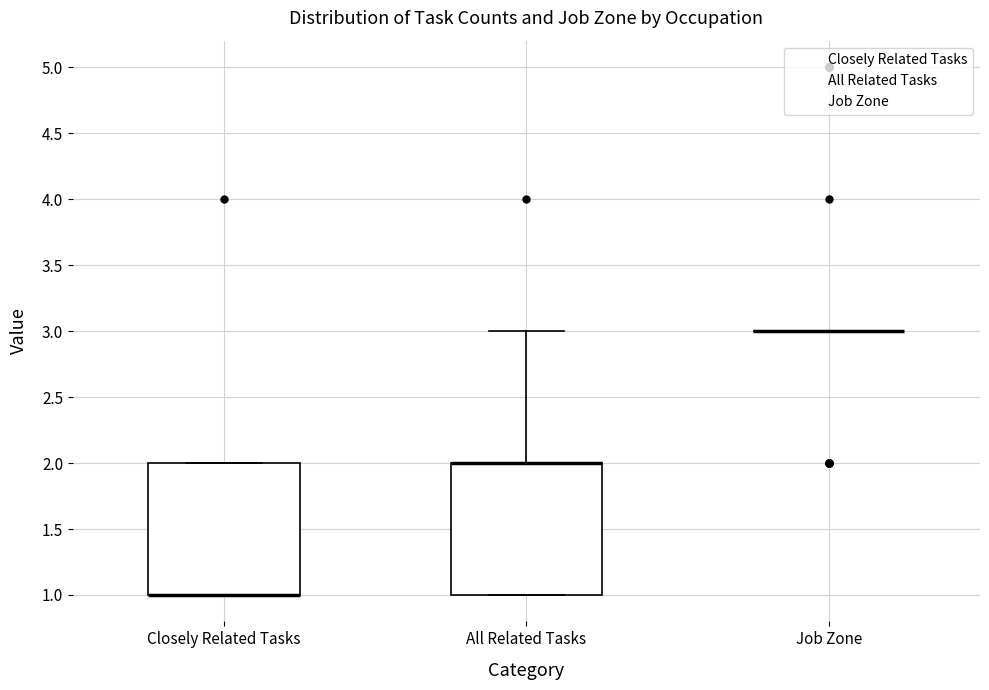

Reading left to right, read every box against the y-axis: the position of its median line, the range the box covers, and the ends of its whiskers. The values are not printed on the chart, so give them approximately, as read against the axis.

Closely Related Tasks: median 1 (drawn on the box's lower edge), box 1 to 2, whiskers 1 to 2
All Related Tasks: median 2 (drawn on the box's upper edge), box 1 to 2, whiskers 1 to 3
Job Zone: box collapsed to a line at 3, whiskers 3 to 3